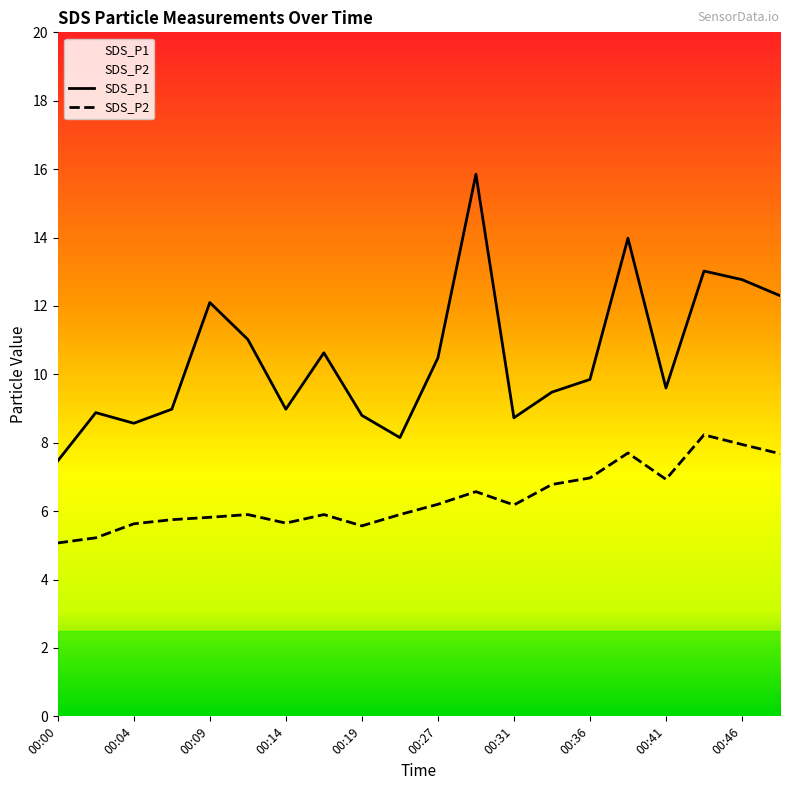

Rank the series at 00:29 from highest to lowest value.

SDS_P1, SDS_P2